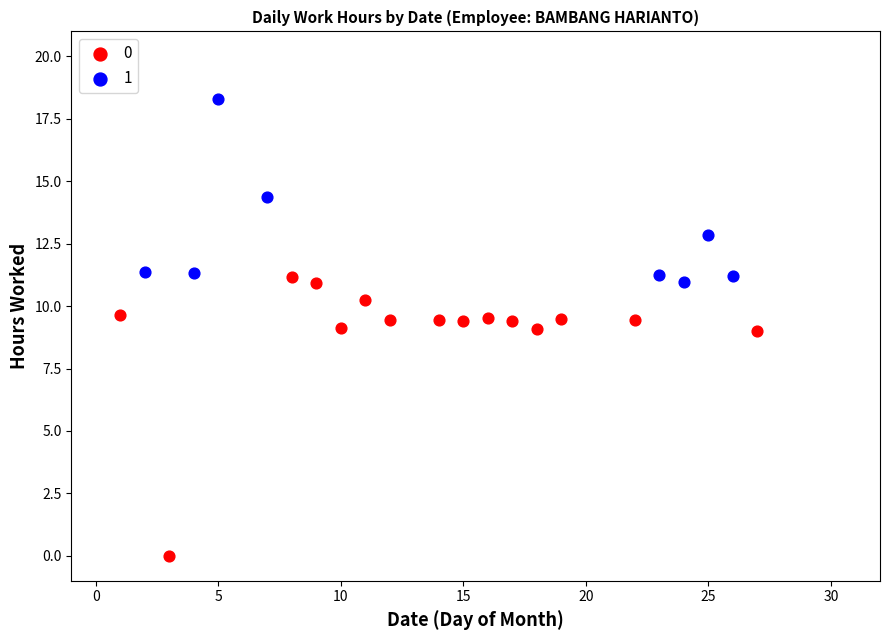

Which series reaches the maximum Y coordinate?

1